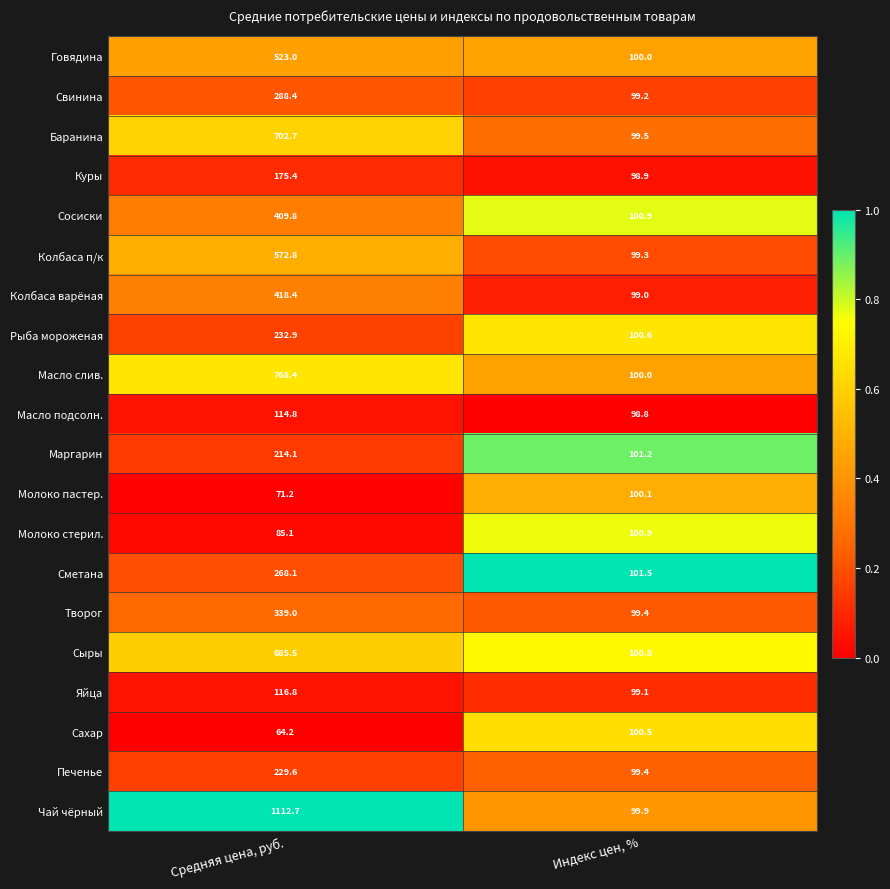

What is the highest value of the Колбаса п/к series?

572.8